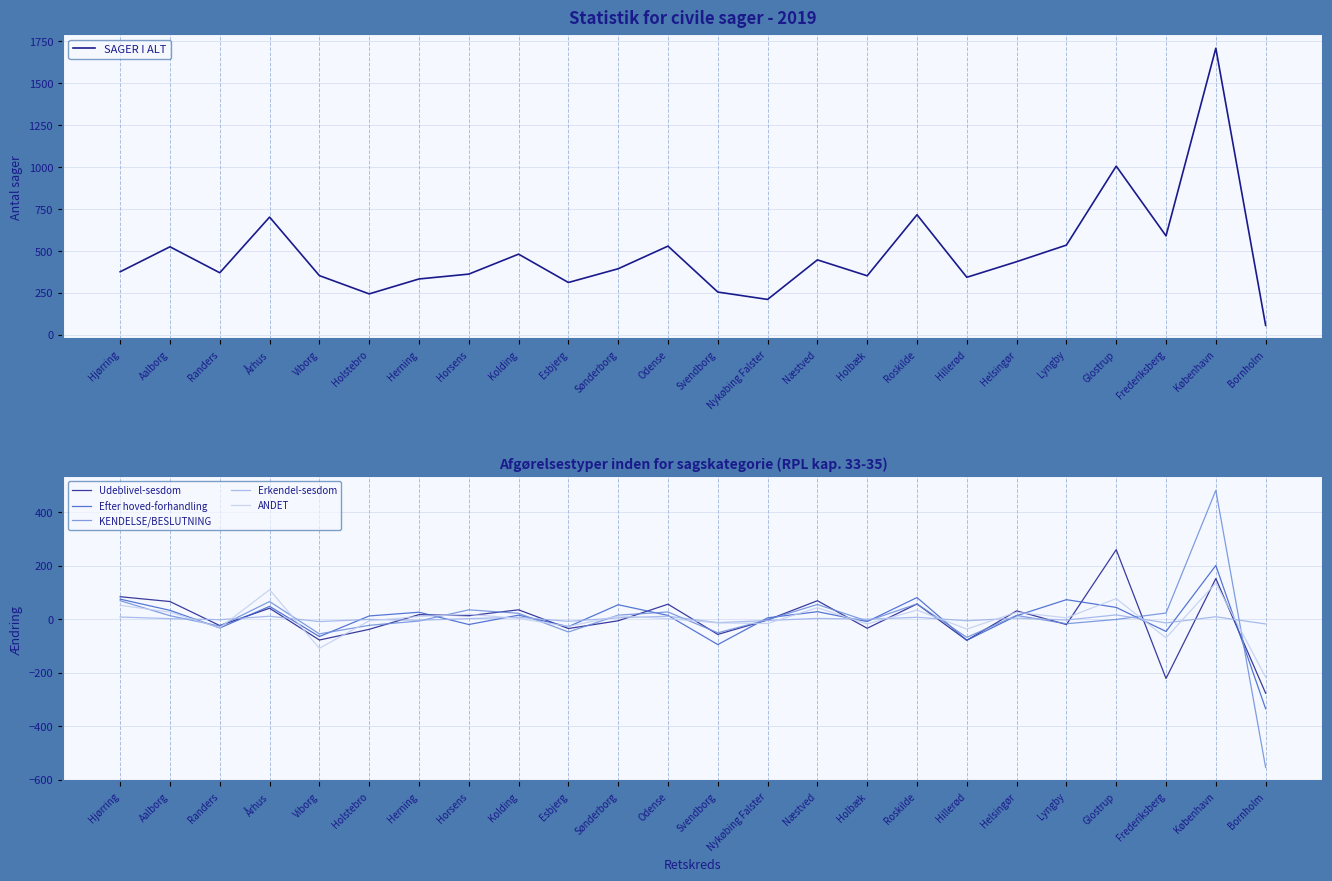

Rank the series at Horsens from lowest to highest value.

Efter hoved-forhandling, Erkendel-sesdom, Udeblivel-sesdom, ANDET, KENDELSE/BESLUTNING, SAGER I ALT